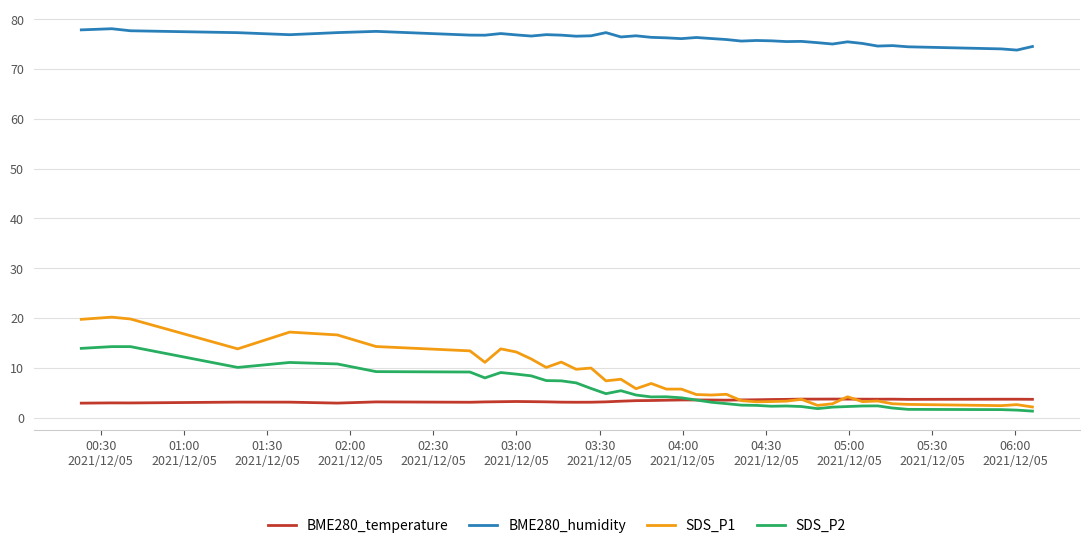

Which series has the widest spread of values?

SDS_P1